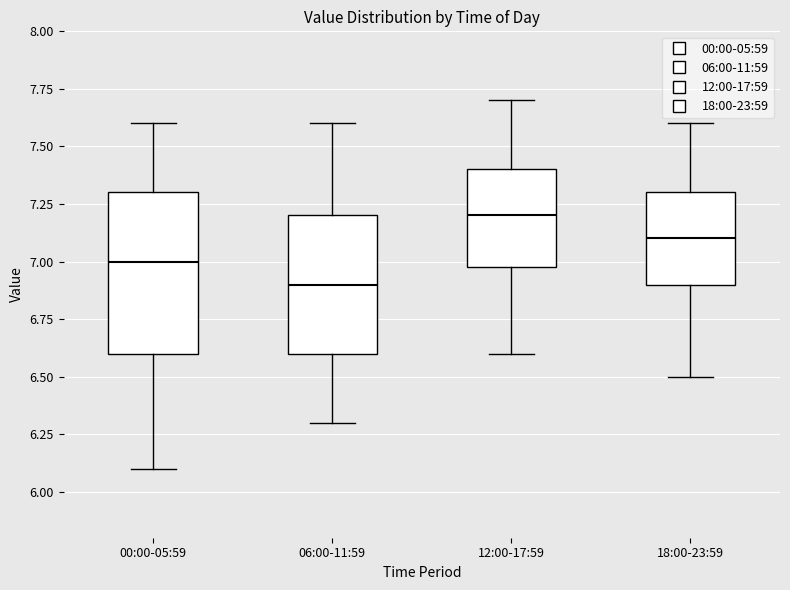

Which box has the highest median line?

12:00-17:59